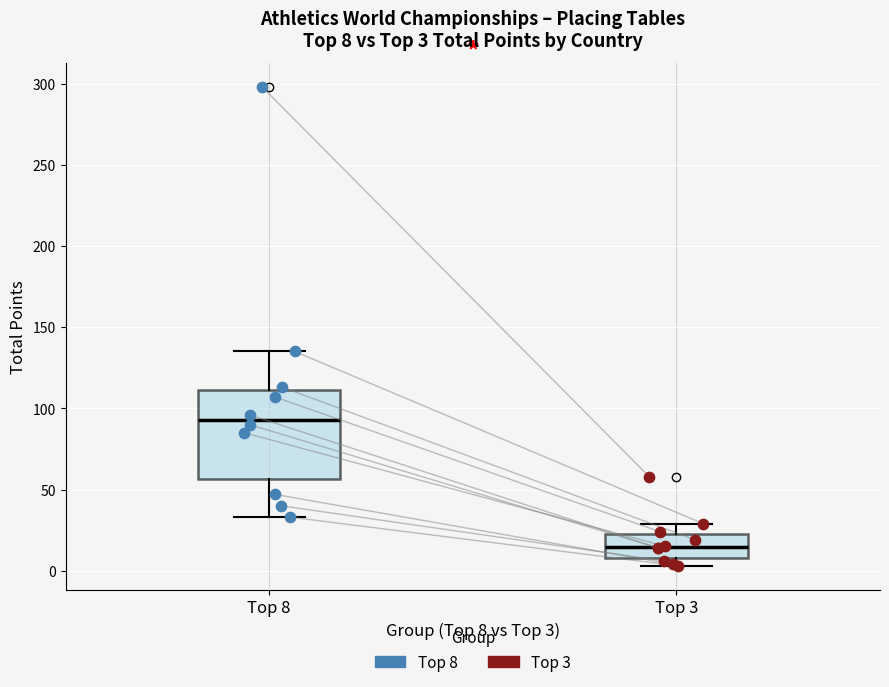

Which box is the tallest, from its lower edge to its upper edge?

Top 8